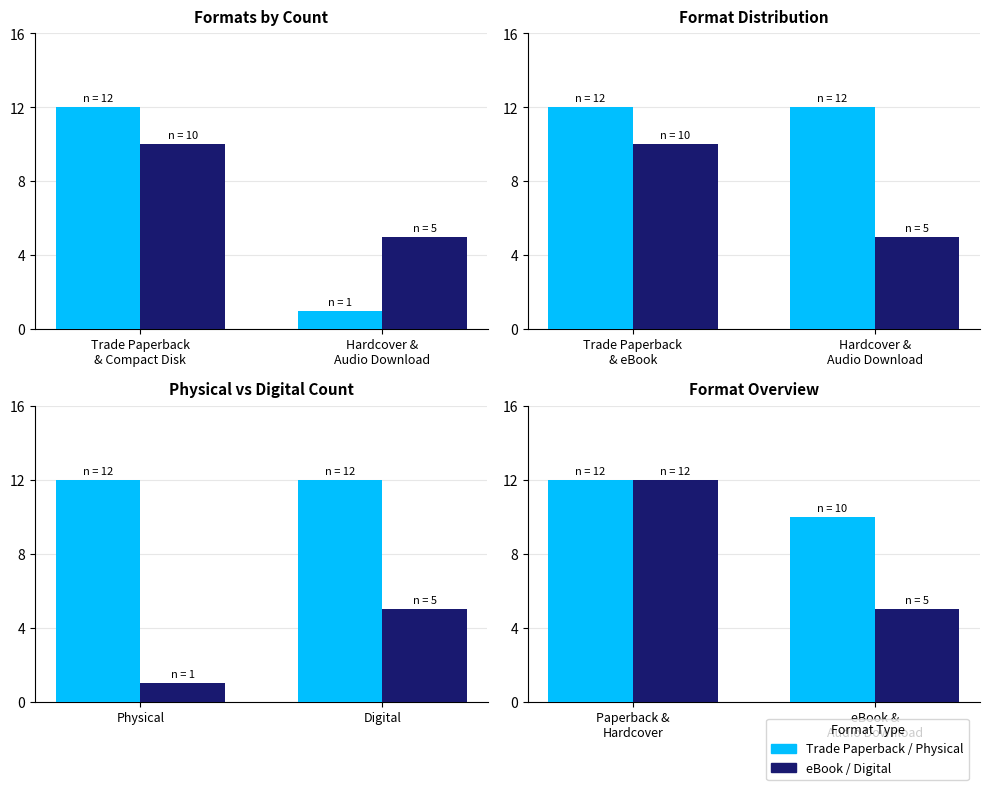

What is the label of the 1st bar from the left?

Paperback & Hardcover